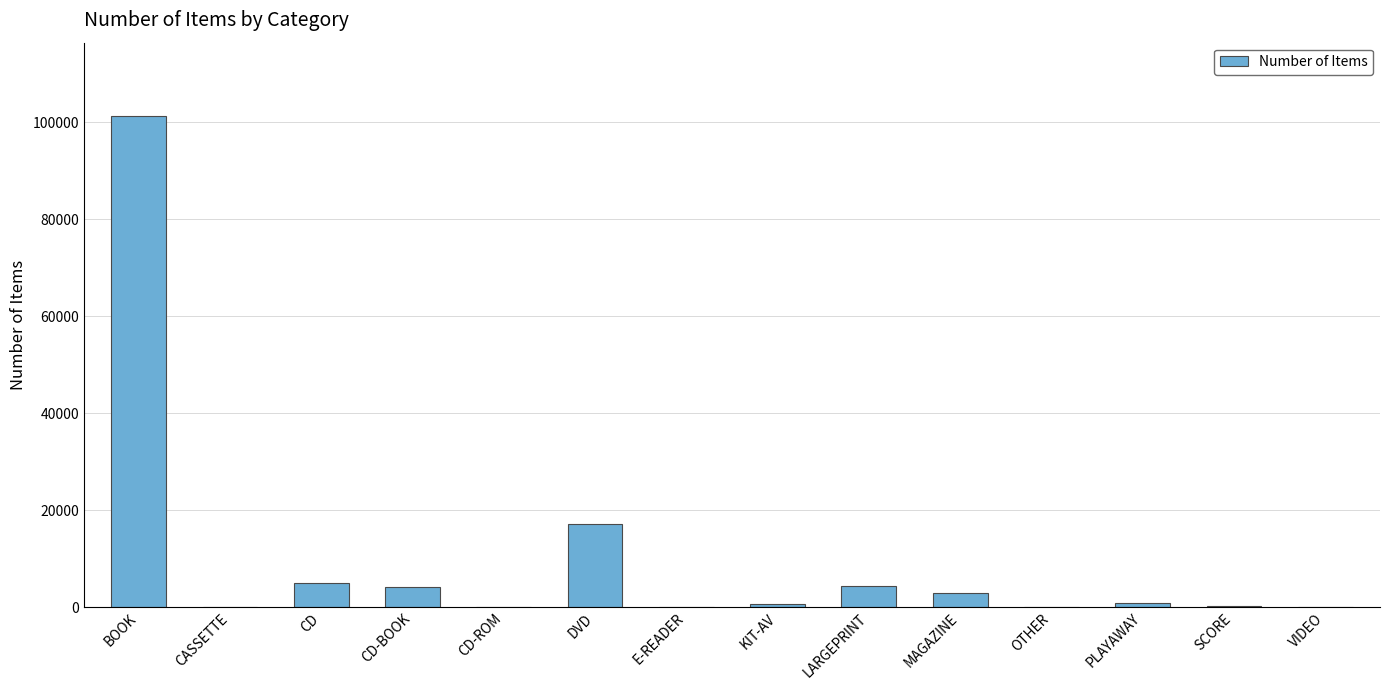

What is the sum of all values?

136577